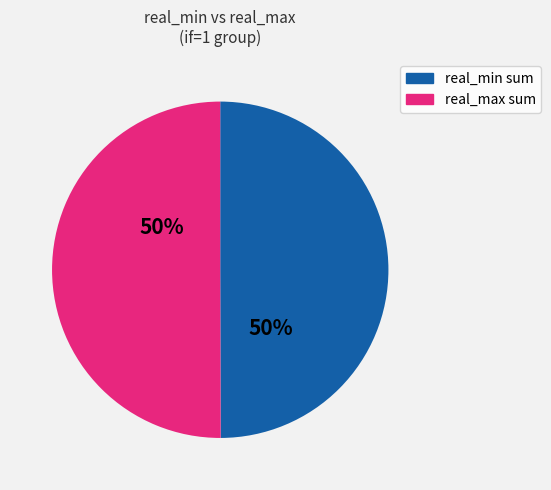

To the nearest percent, what is the average slice percentage?

50%